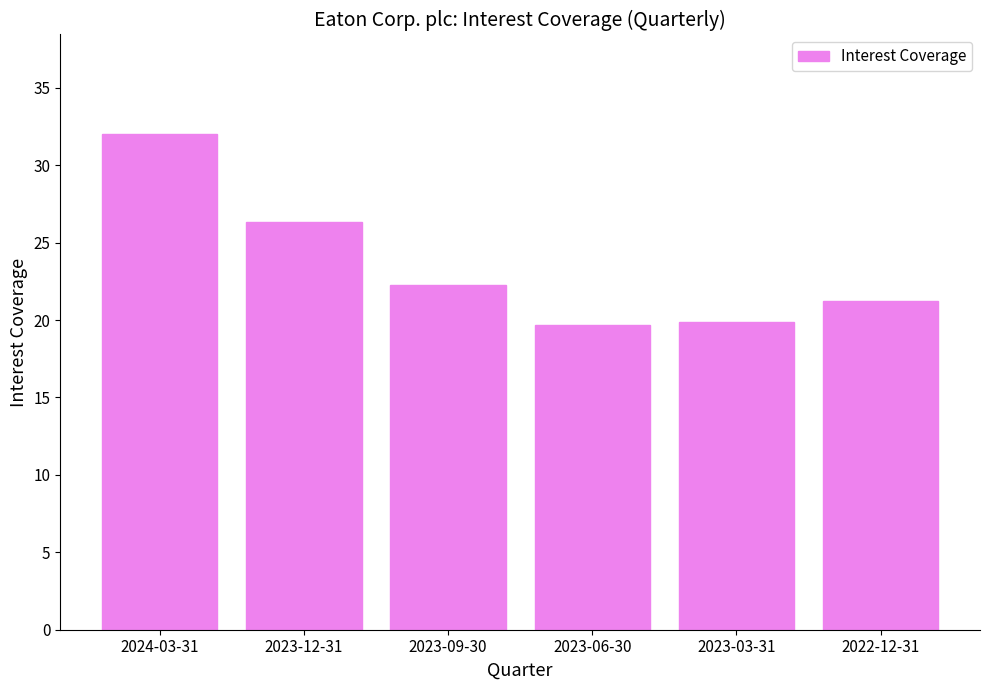

What is the approximate value at 2023-06-30?

19.7